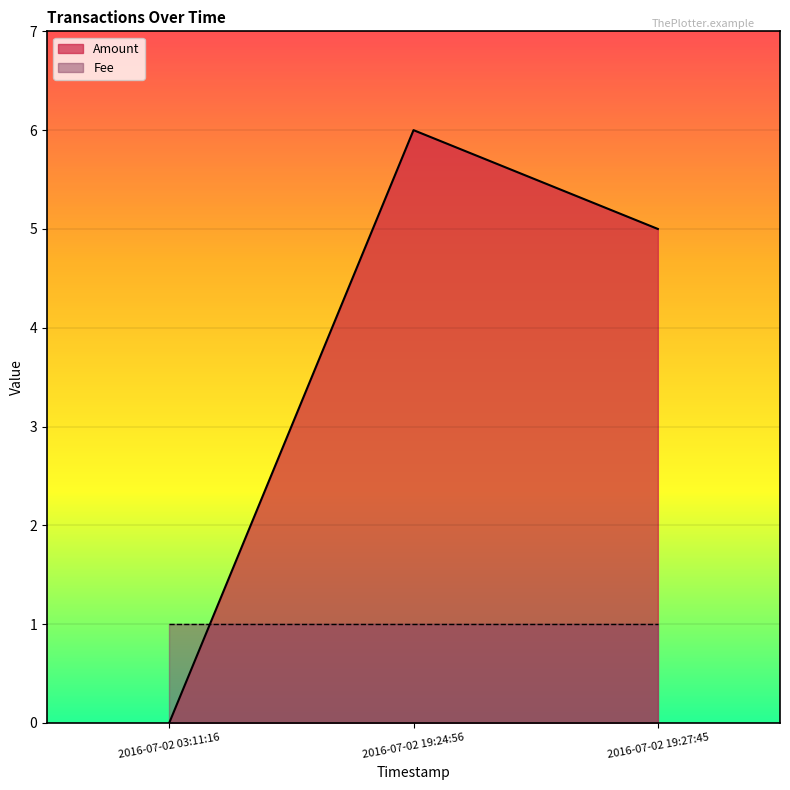

List the labels in order of value, largest first.

2016-07-02 19:24:56, 2016-07-02 19:27:45, 2016-07-02 03:11:16